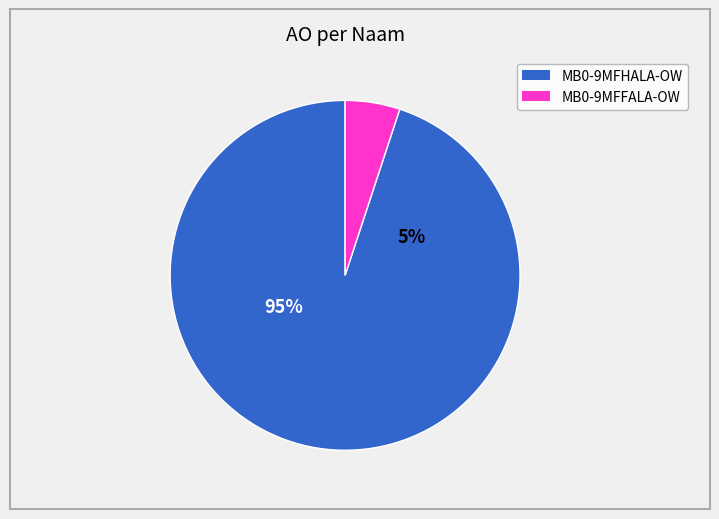

What portion of the pie excludes 2021 1ste aanpassing ontwerp?

95.7%